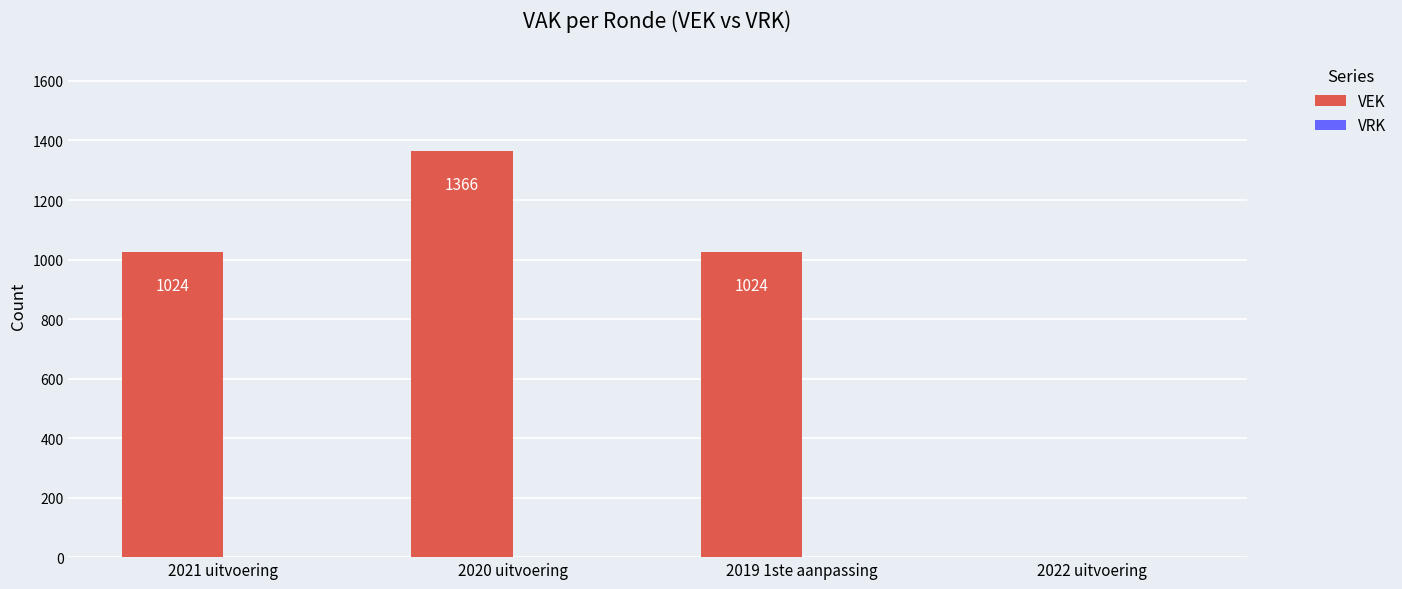

Reading left to right, transcribe all the data shown in this chart.

2021 uitvoering=1024	2020 uitvoering=1366	2019 1ste aanpassing=1024	2022 uitvoering=0